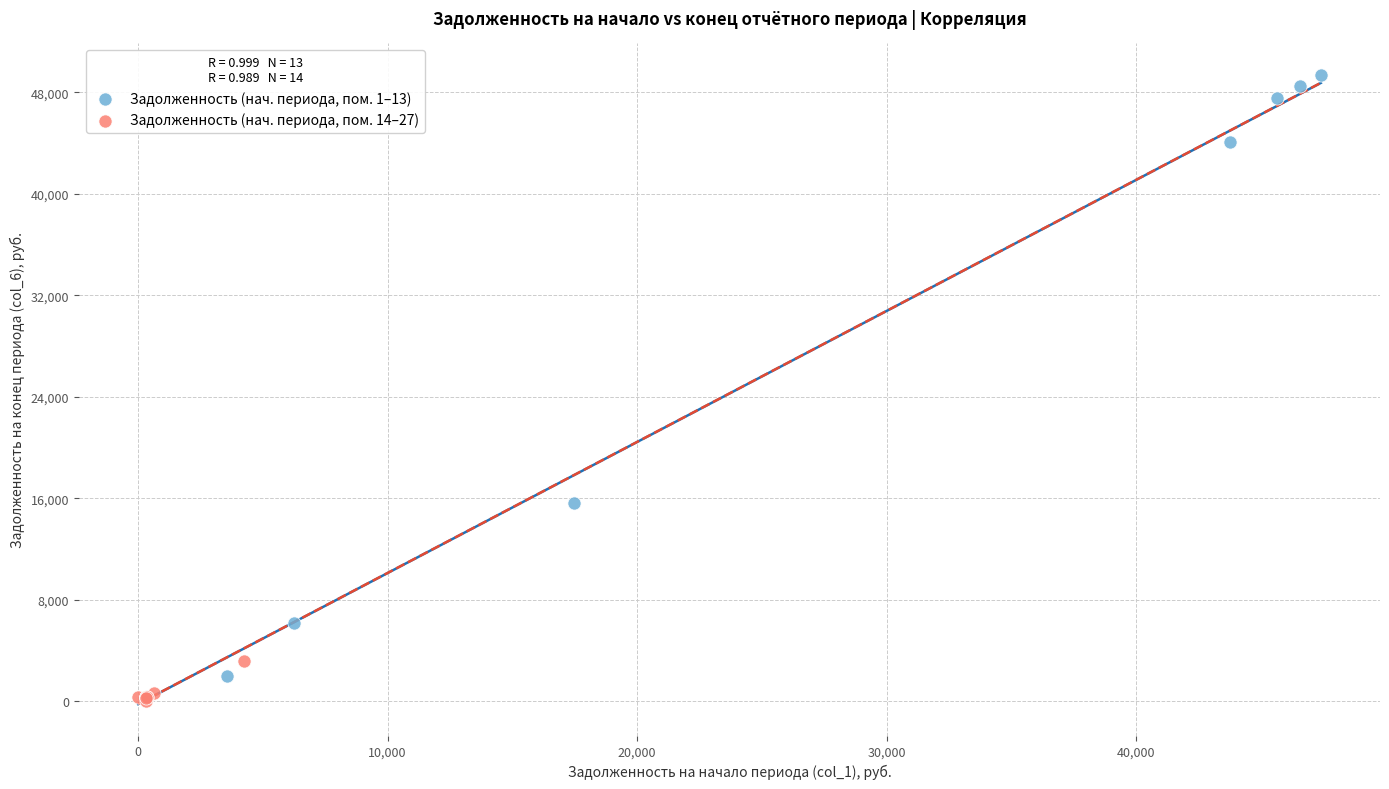

Which series reaches the maximum Y coordinate?

Задолженность (нач. периода, пом. 1–13)